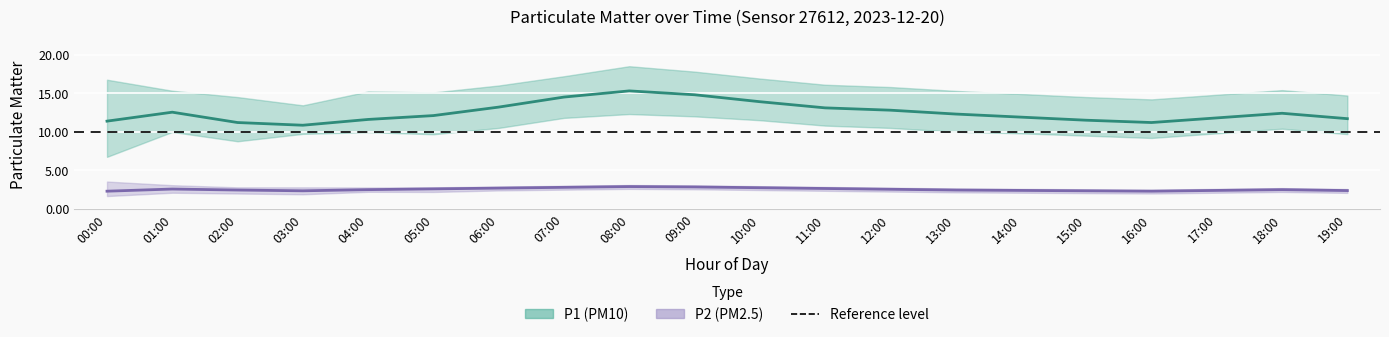

What is the label of the 11th point from the left?

10:00